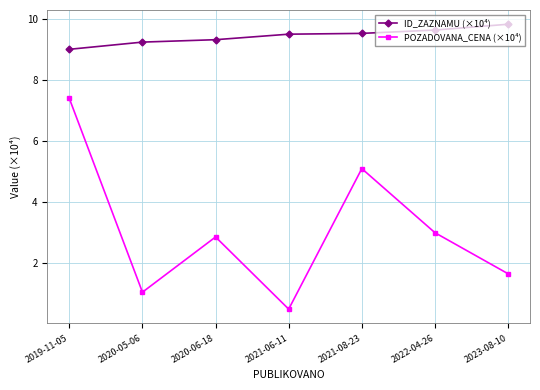

Which category has the lowest value across all series?

2021-06-11